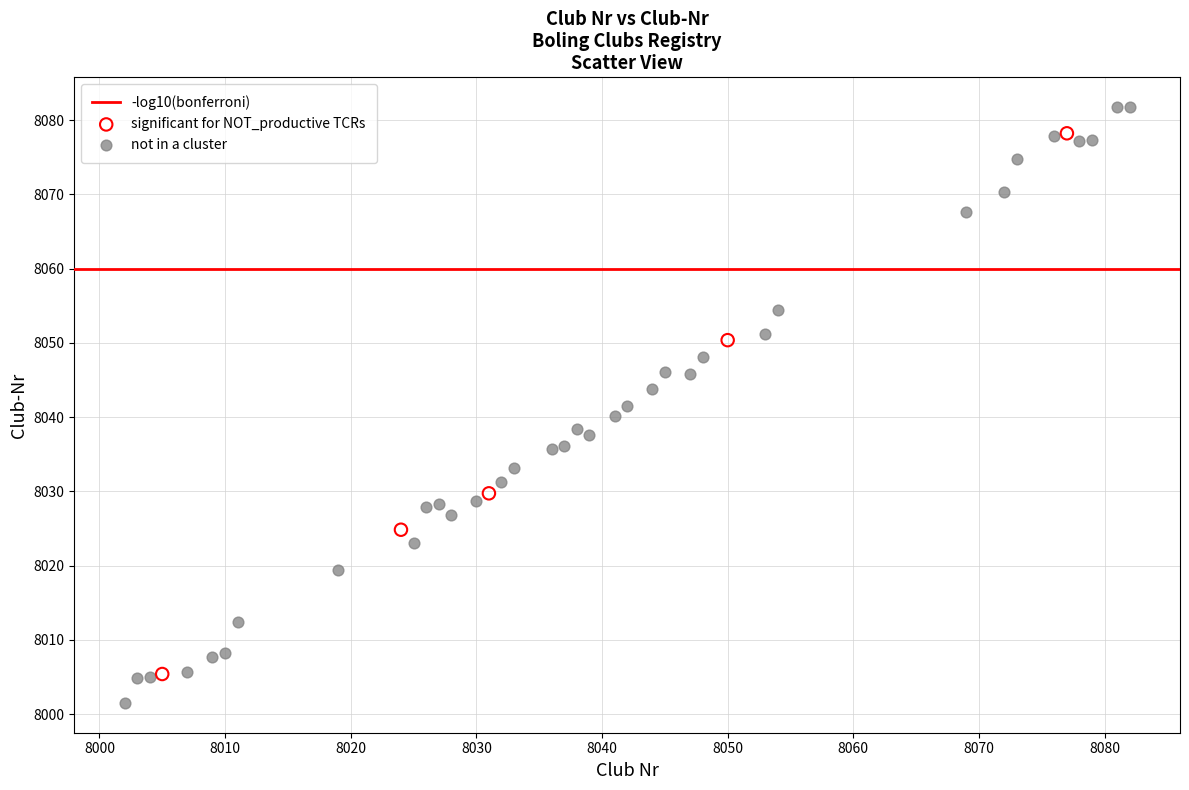

Which series reaches the minimum Y coordinate?

not in a cluster